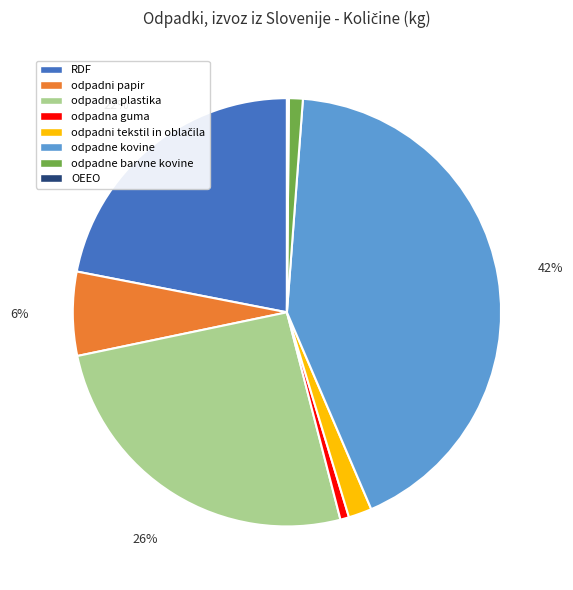

What percentage is the odpadne kovine slice, to the nearest percent?

42%